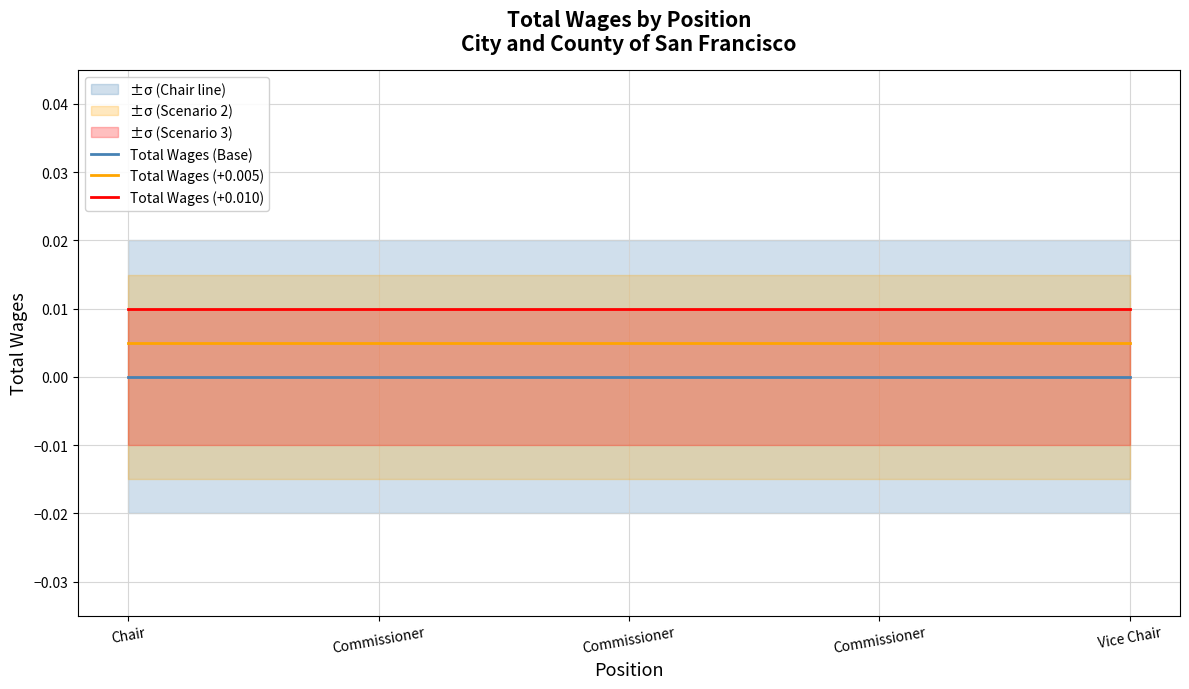

How many distinct data groups are displayed?

3